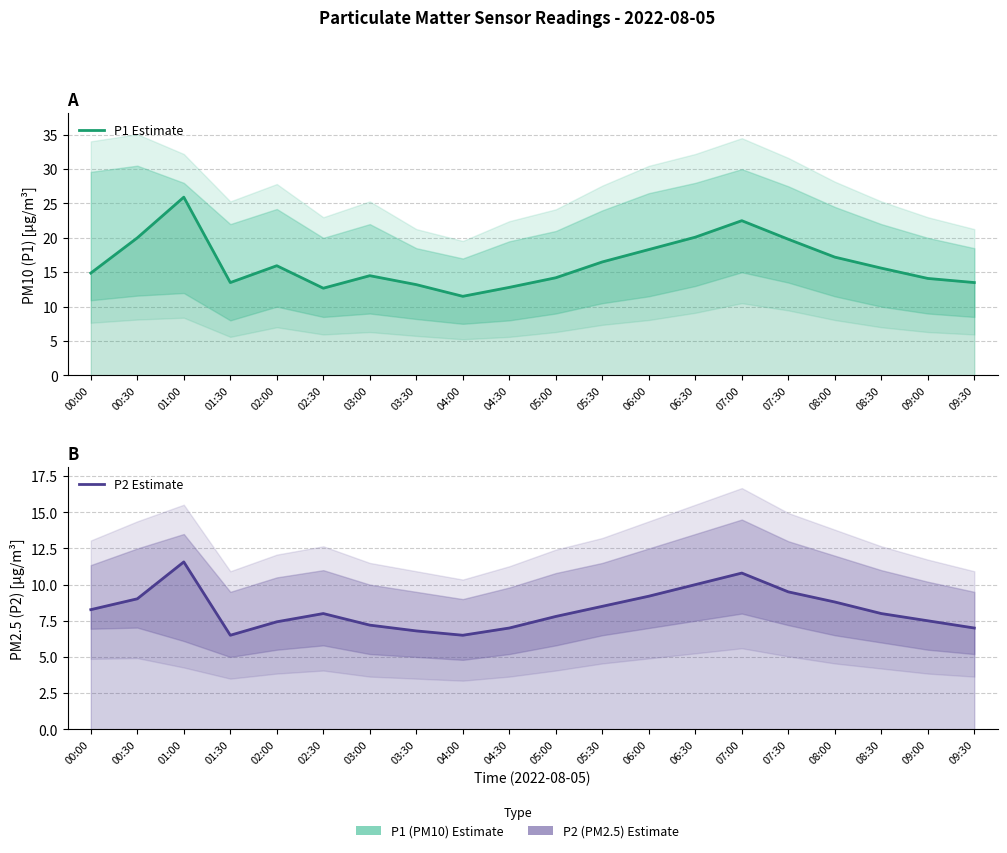

Reading left to right, extract all data points from this chart.

P1 Estimate: 14.9	20.0	25.9	13.5	15.9	12.7	14.5	13.2	11.5	12.8	14.2	16.5	18.3	20.1	22.5	19.8	17.2	15.6	14.1	13.5
P2 Estimate: 8.3	9.0	11.6	6.5	7.4	8.0	7.2	6.8	6.5	7.0	7.8	8.5	9.2	10.0	10.8	9.5	8.8	8.0	7.5	7.0